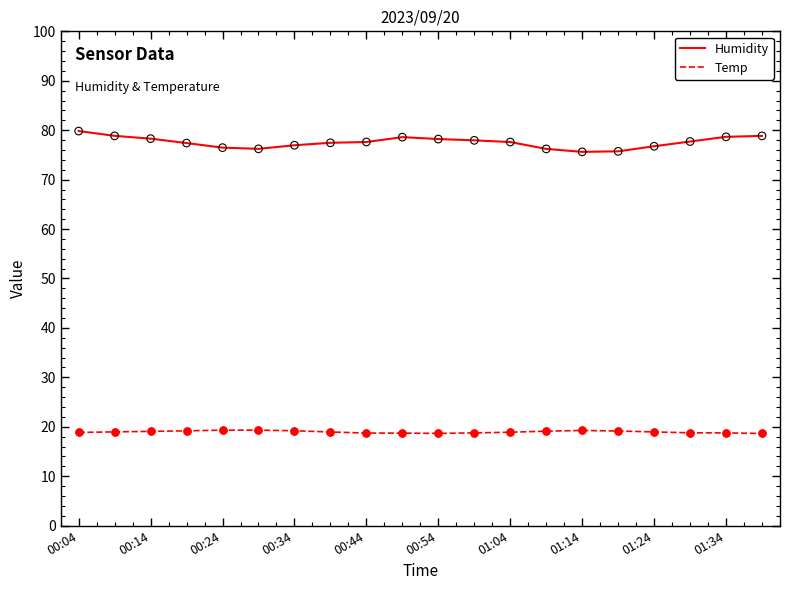

Which series has the largest total across all categories?

Humidity